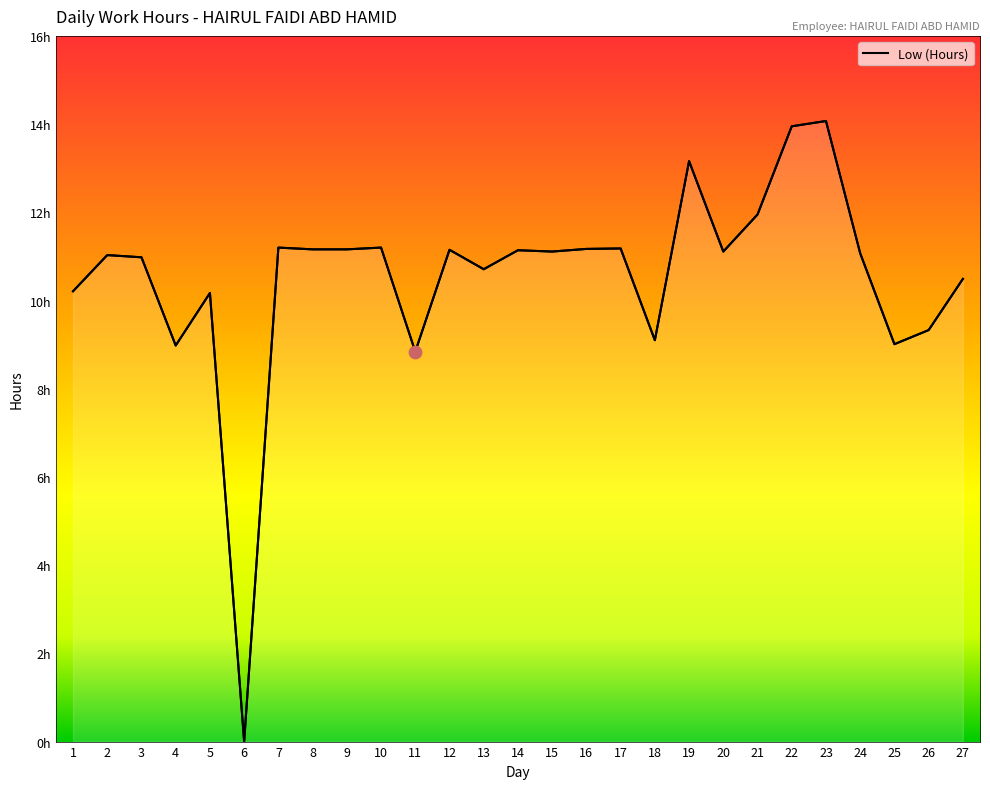

What is the change in value from 10 to 21?

+0.8